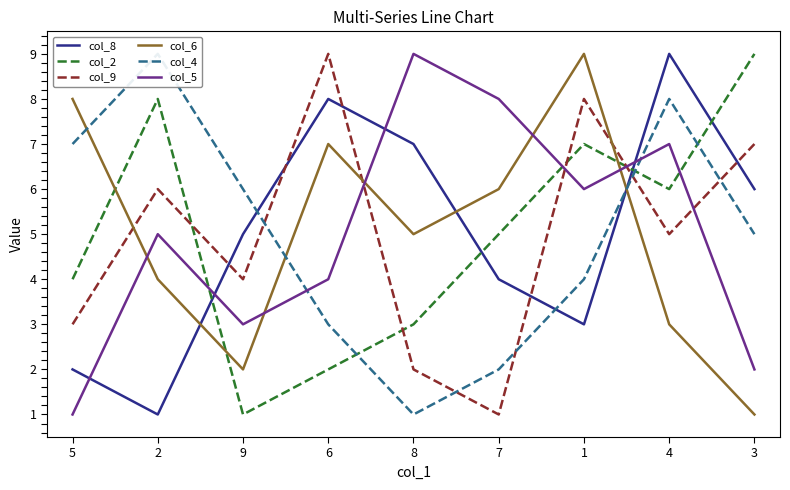

Between 4 and 3, which series saw the biggest shift?

col_5